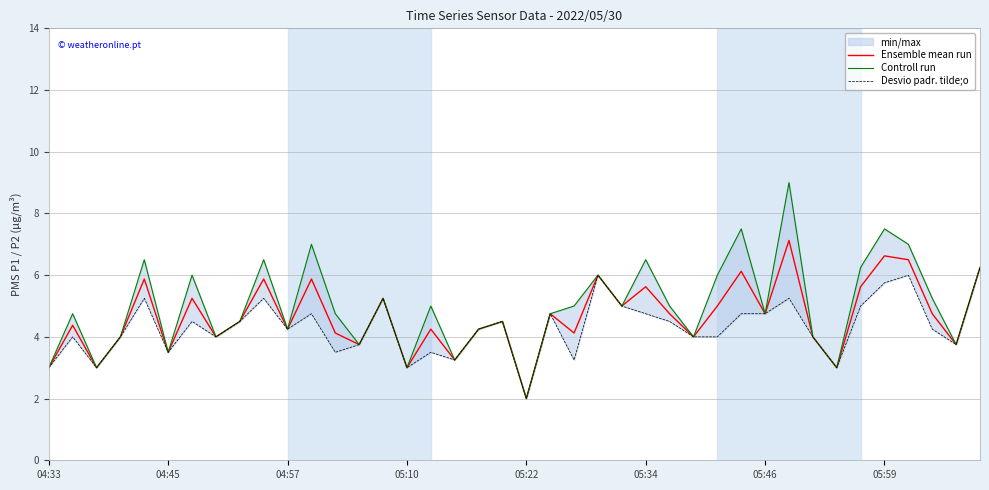

What value does the Ensemble mean run series have at 19?

4.5